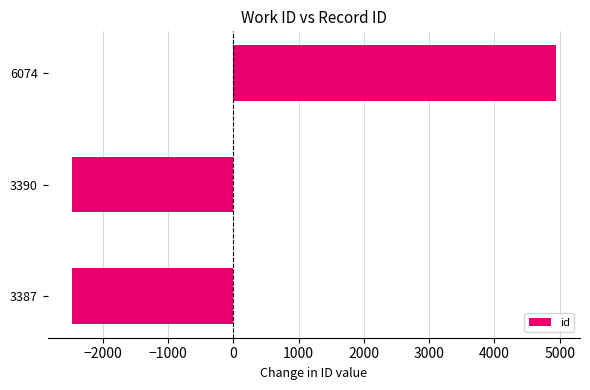

How many series are shown in this chart?

1